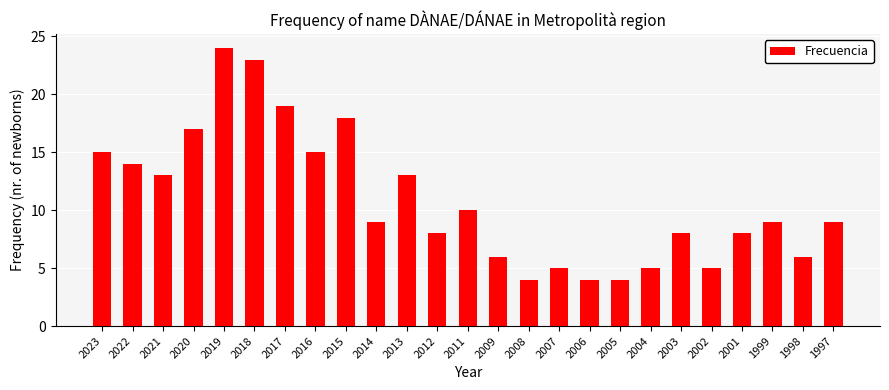

How many data points does each series have?

25